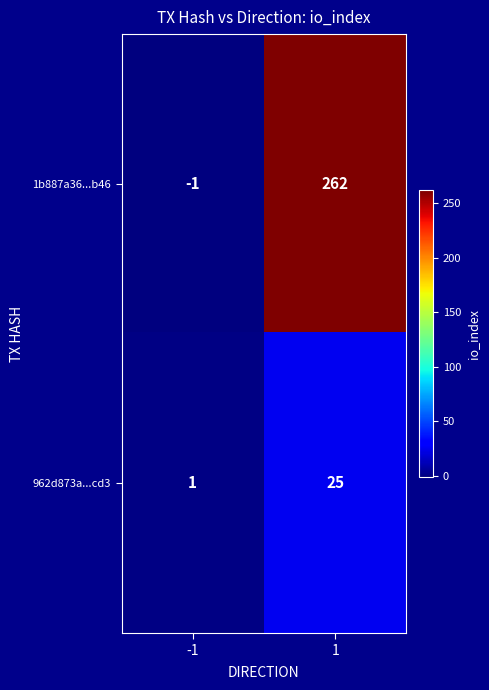

Is it true that 1b887a36...b46 equals 262 at 1?

True